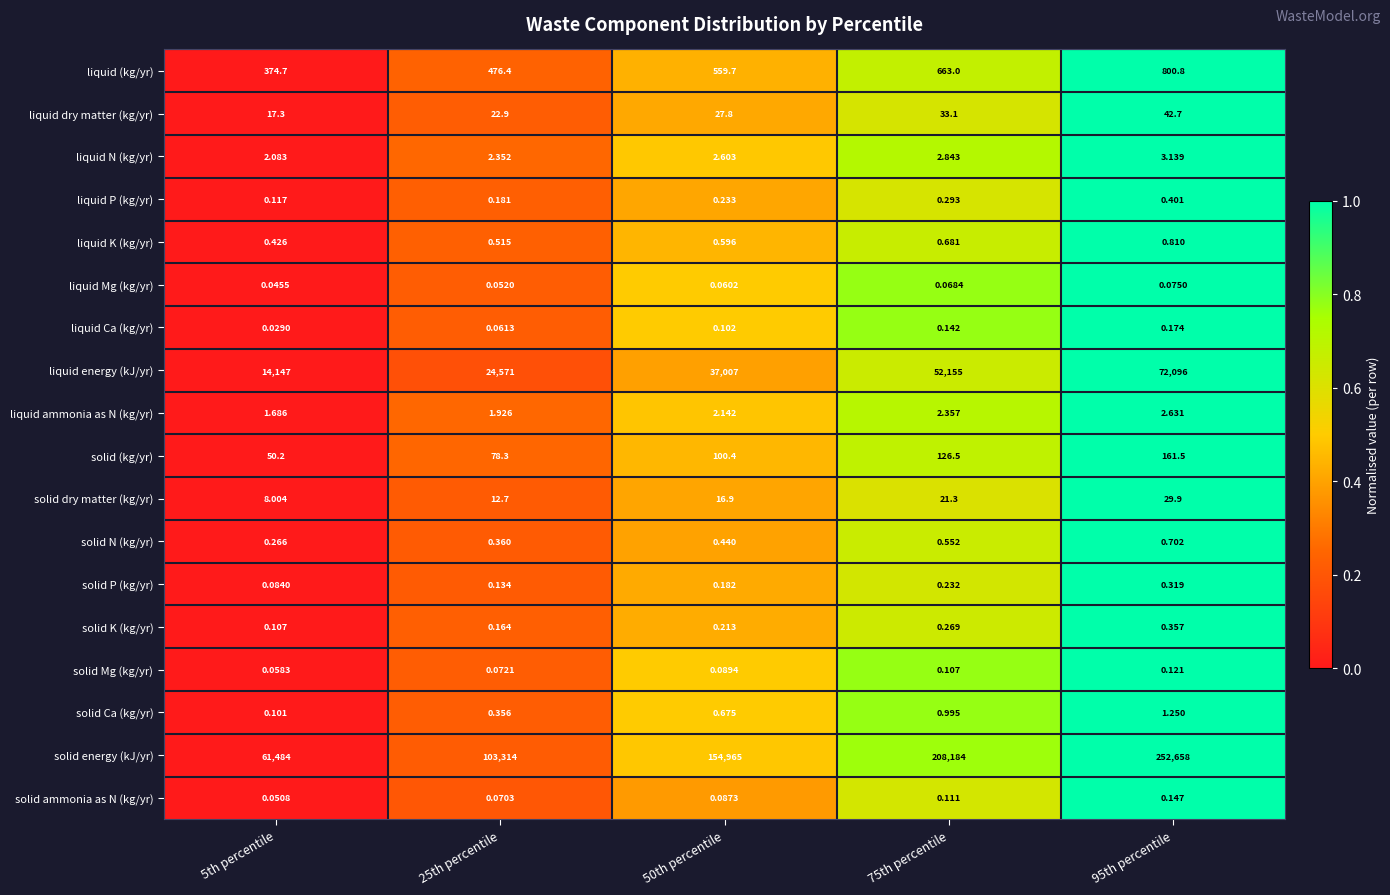

Rank the series by their maximum value, from lowest to highest.

liquid Mg (kg/yr), solid Mg (kg/yr), solid ammonia as N (kg/yr), liquid Ca (kg/yr), solid P (kg/yr), solid K (kg/yr), liquid P (kg/yr), solid N (kg/yr), liquid K (kg/yr), solid Ca (kg/yr), liquid ammonia as N (kg/yr), liquid N (kg/yr), solid dry matter (kg/yr), liquid dry matter (kg/yr), solid (kg/yr), liquid (kg/yr), liquid energy (kJ/yr), solid energy (kJ/yr)